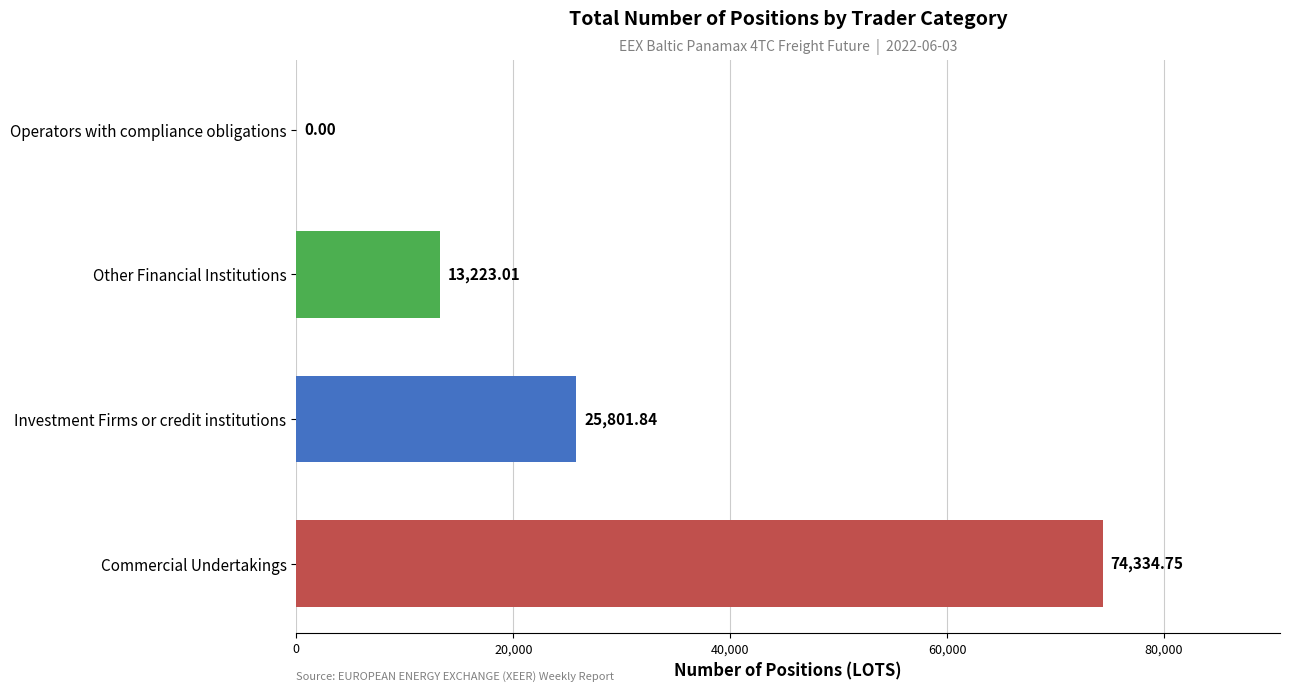

At which label is the value closest to 37167?

Investment Firms or credit institutions